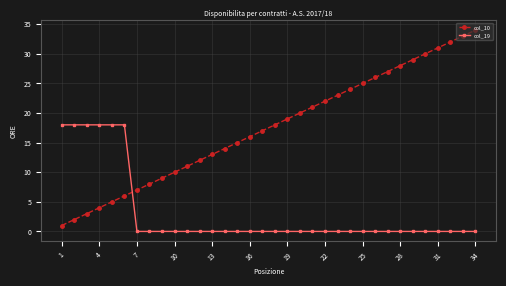

What are all the series names shown in the legend?

col_10, col_19